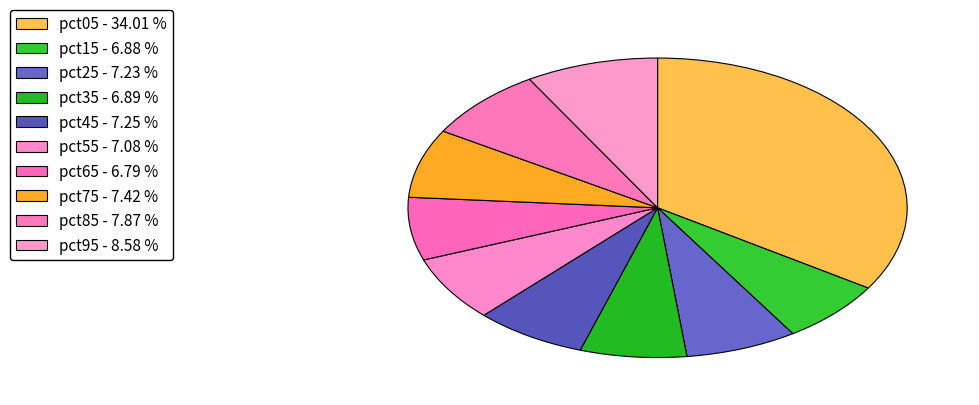

To the nearest percent, what percentage of the pie is pct55?

7%